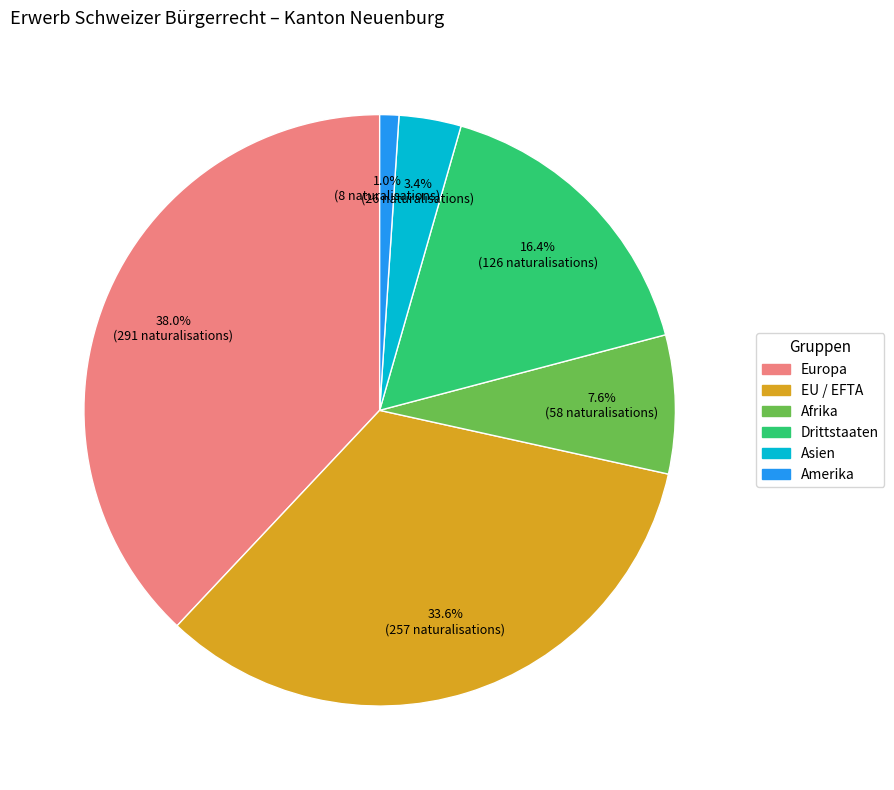

Is there a majority slice in this chart?

No